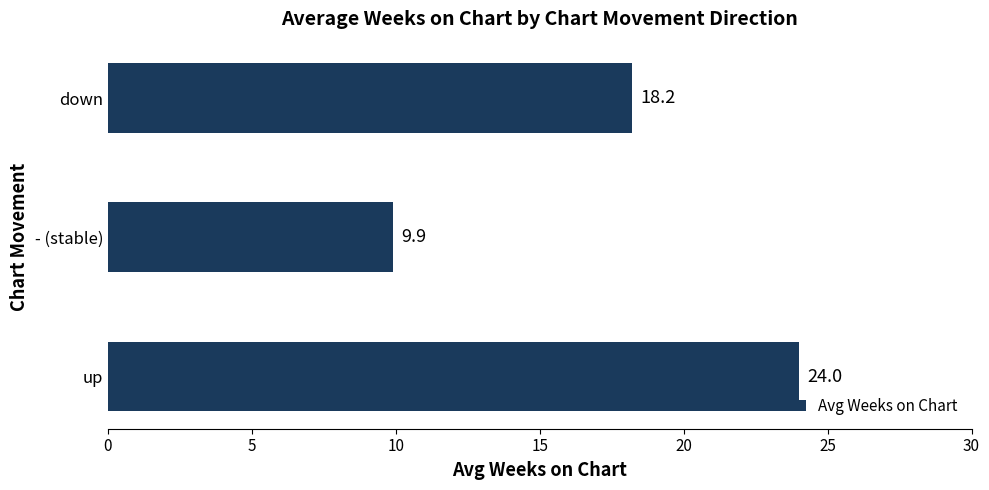

What is the average value?

17.4